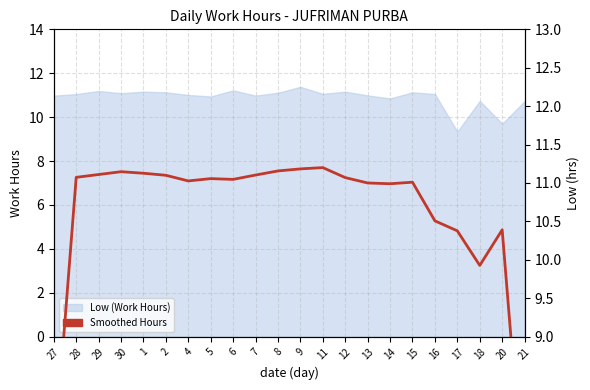

What is the label of the 17th point from the left?

15